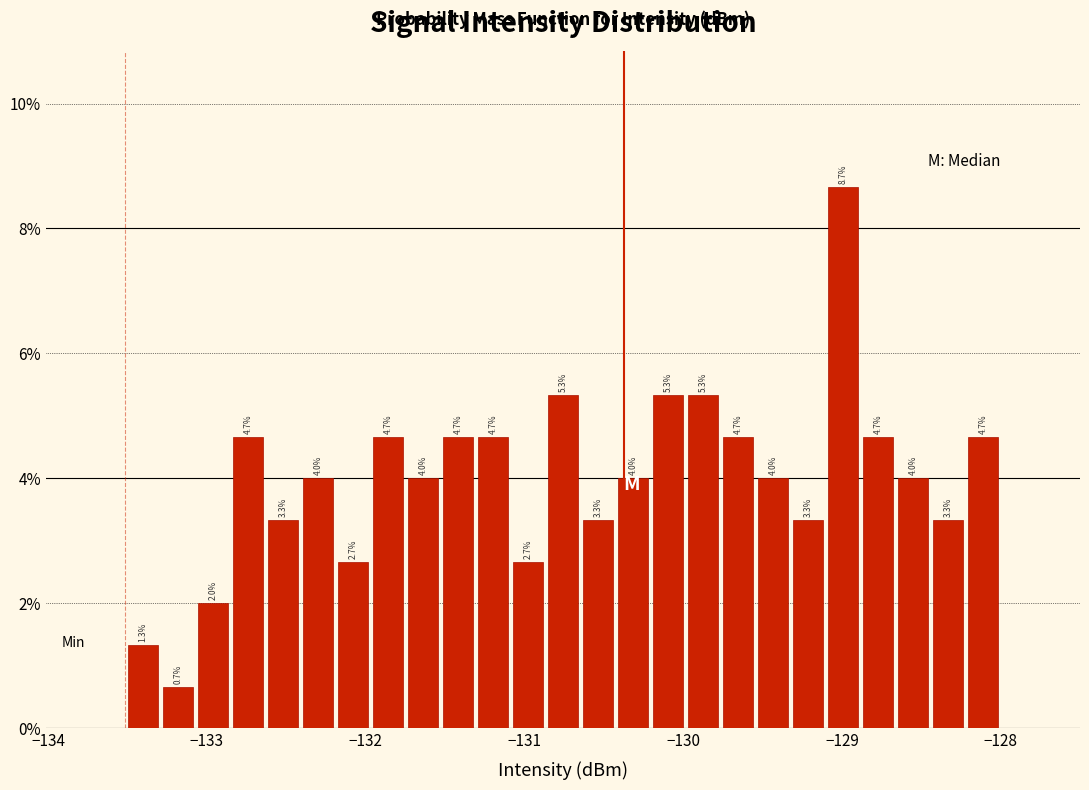

Read against the x-axis, roughly where is the centre of the tallest bar?

-129.0